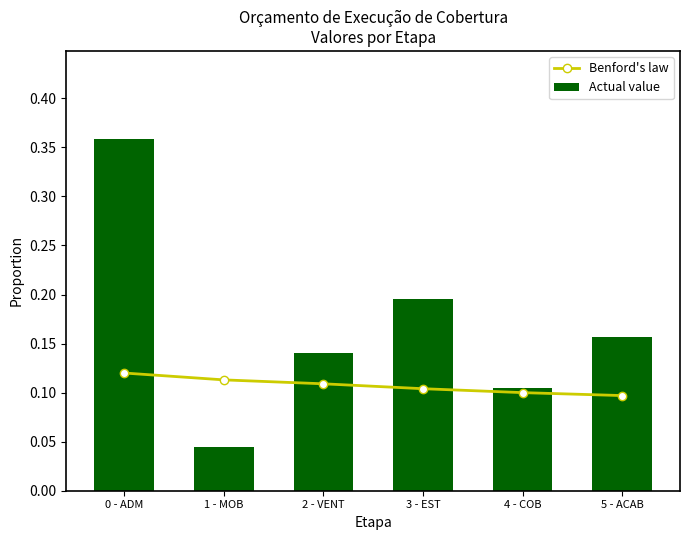

What is the sum of all Actual value values?

1.0